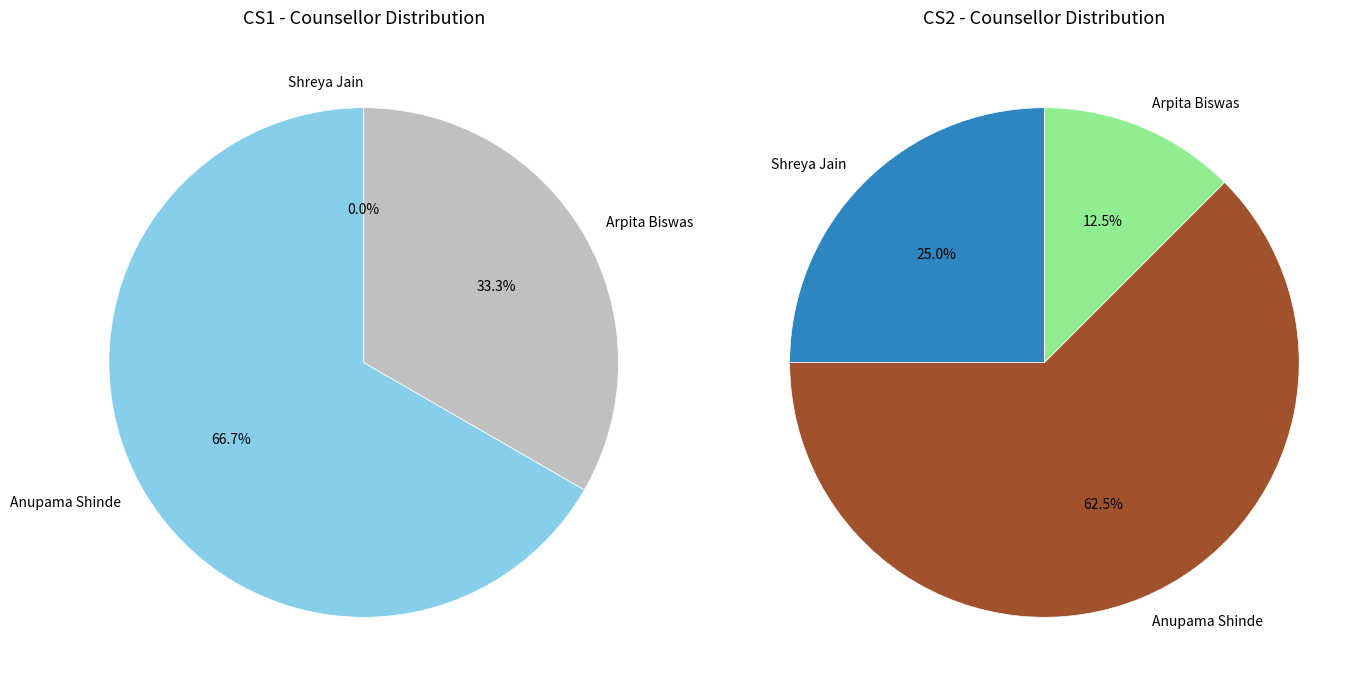

To the nearest percent, what percentage of the pie is Anupama Shinde?

62%